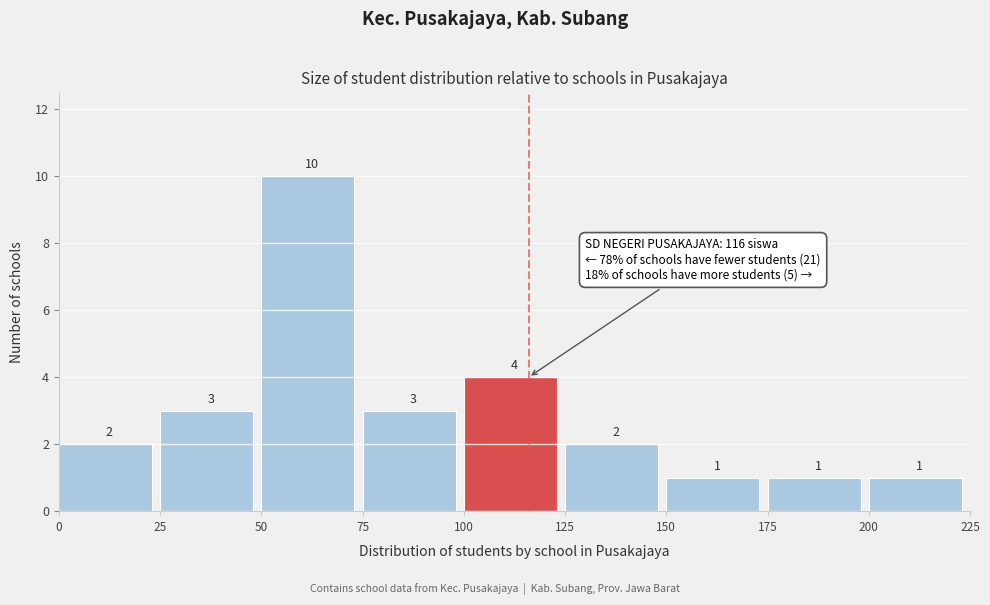

What is the height of the bar covering 50 to 75 on the x-axis?

10